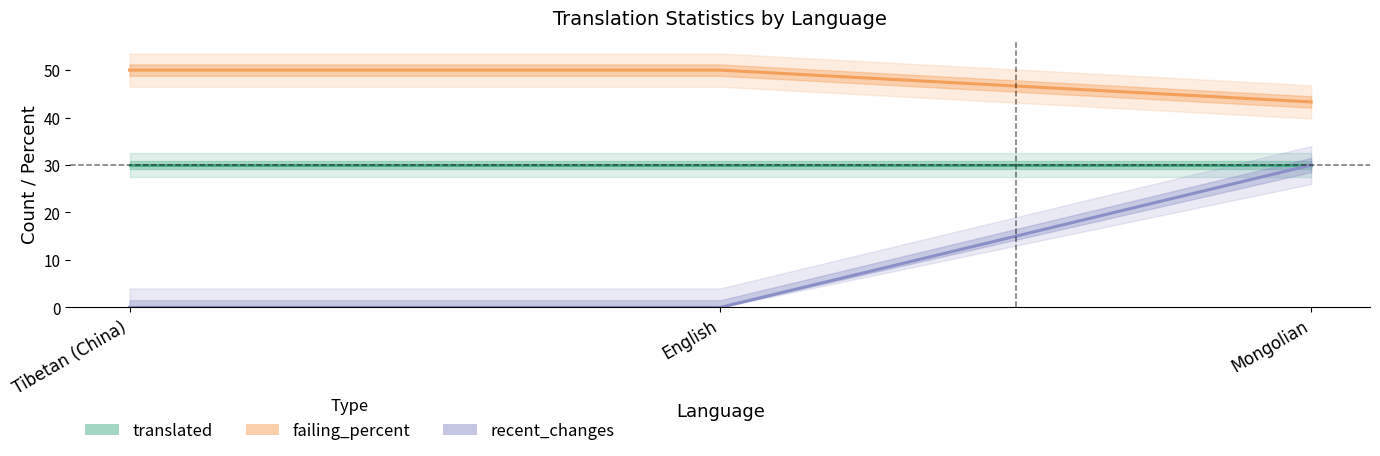

Reading left to right, what are all the values shown in this chart?

translated: 30.0	30.0	30.0
failing_percent: 50.0	50.0	43.3
recent_changes: 0.0	0.0	30.0